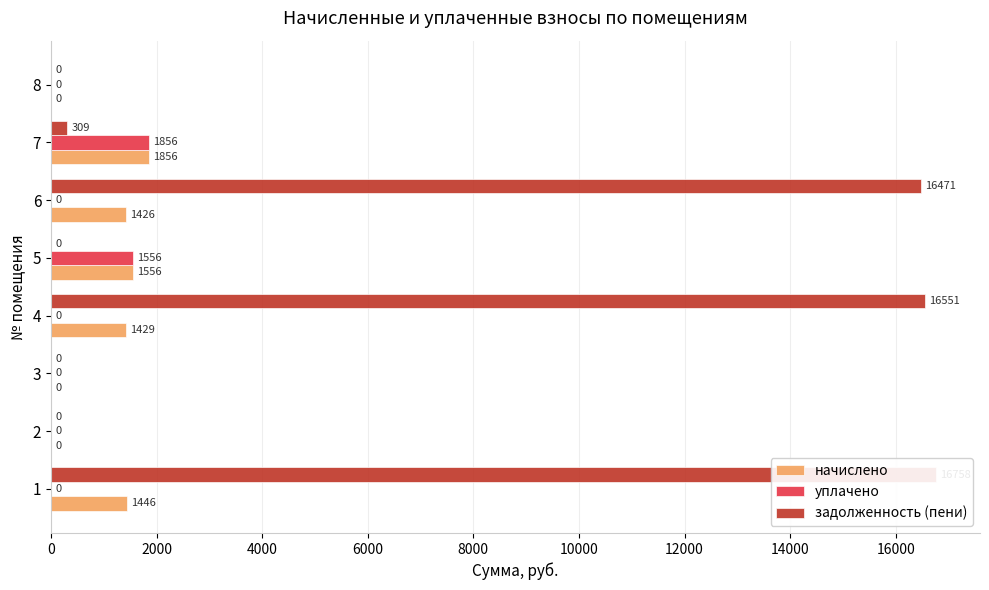

Rank the series at 7 from highest to lowest value.

начислено, уплачено, задолженность (пени)